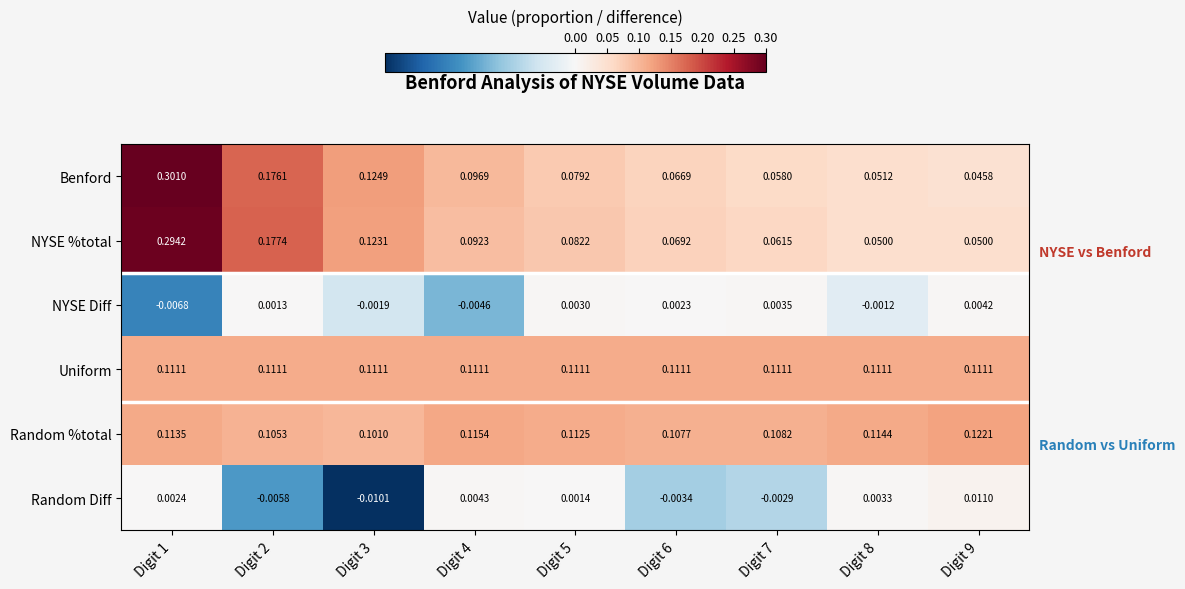

List the series in order of their peak value, lowest first.

NYSE Diff, Random Diff, Uniform, Random %total, NYSE %total, Benford